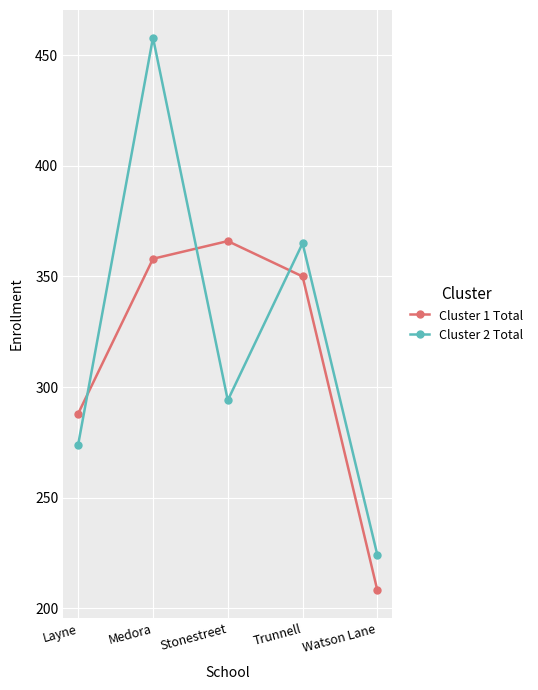

True or false: Cluster 2 Total and Cluster 1 Total cross at least once.

True